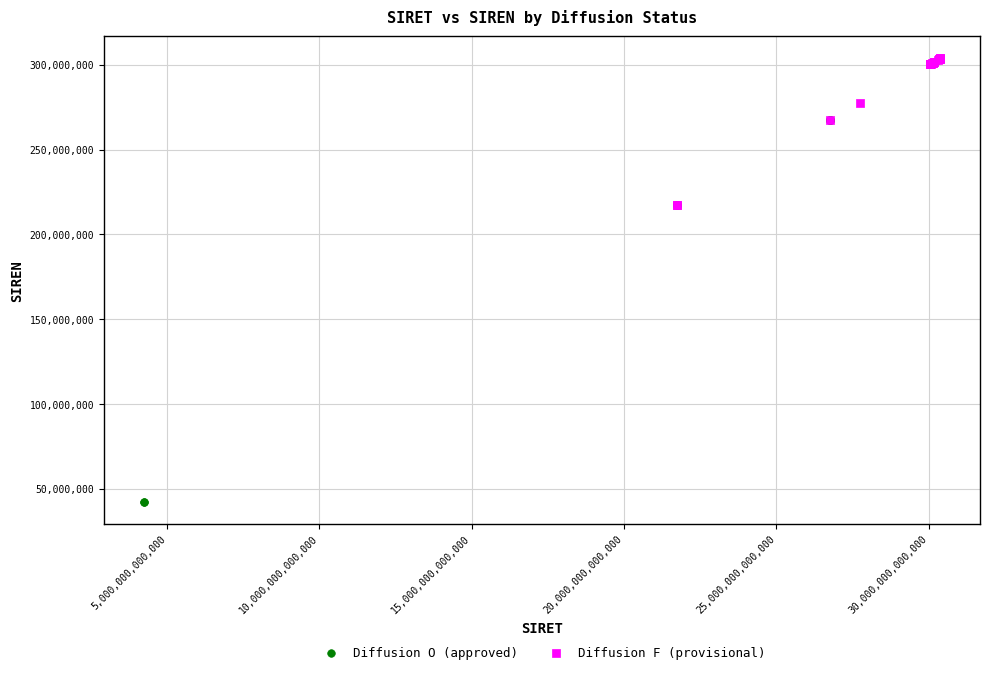

Which series has the largest Y range (max minus min)?

Diffusion O (approved)